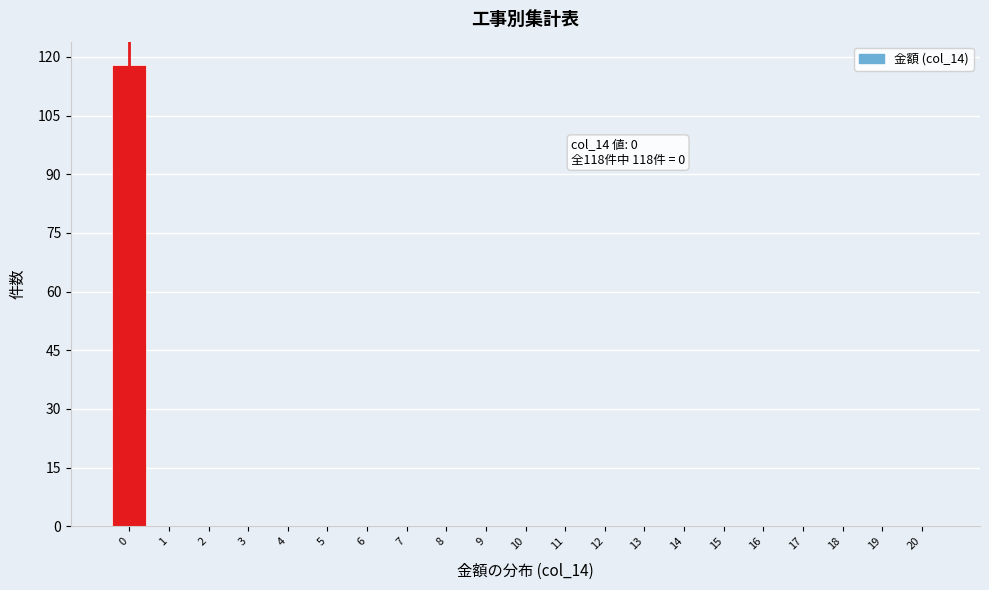

Over which range of the x-axis is the bar tallest?

-0.5 to 0.5